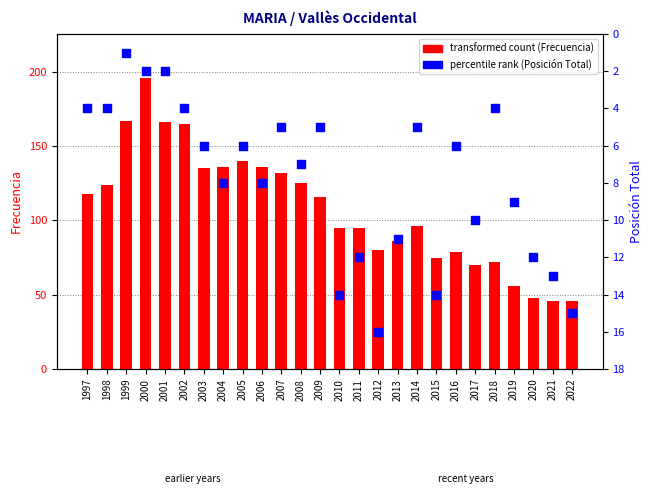

What is the total value across all series at 2004?

144